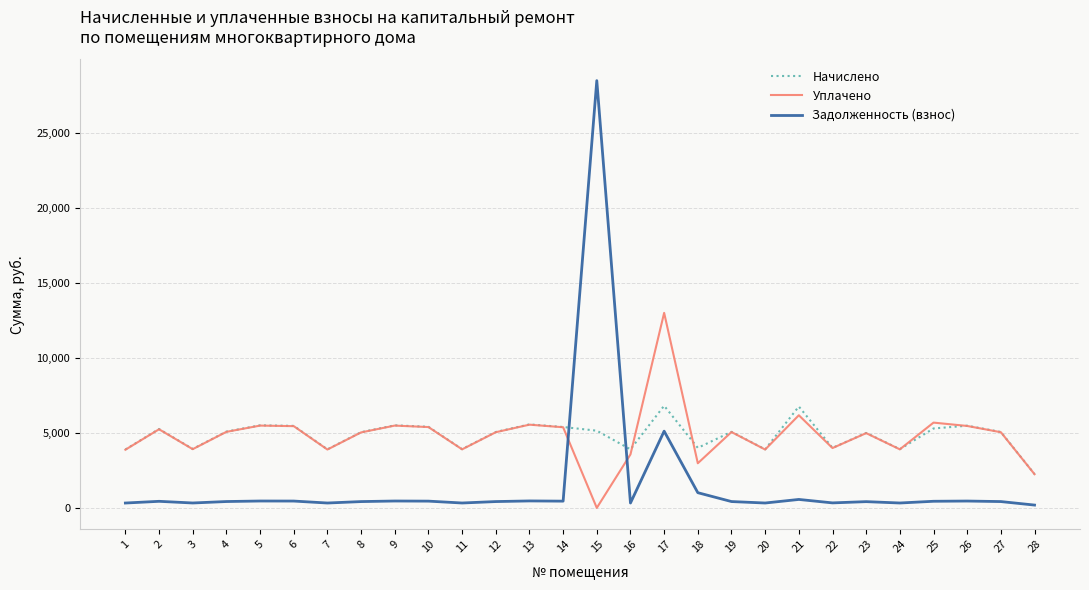

Rank the series by their maximum value, from highest to lowest.

Задолженность (взнос), Уплачено, Начислено